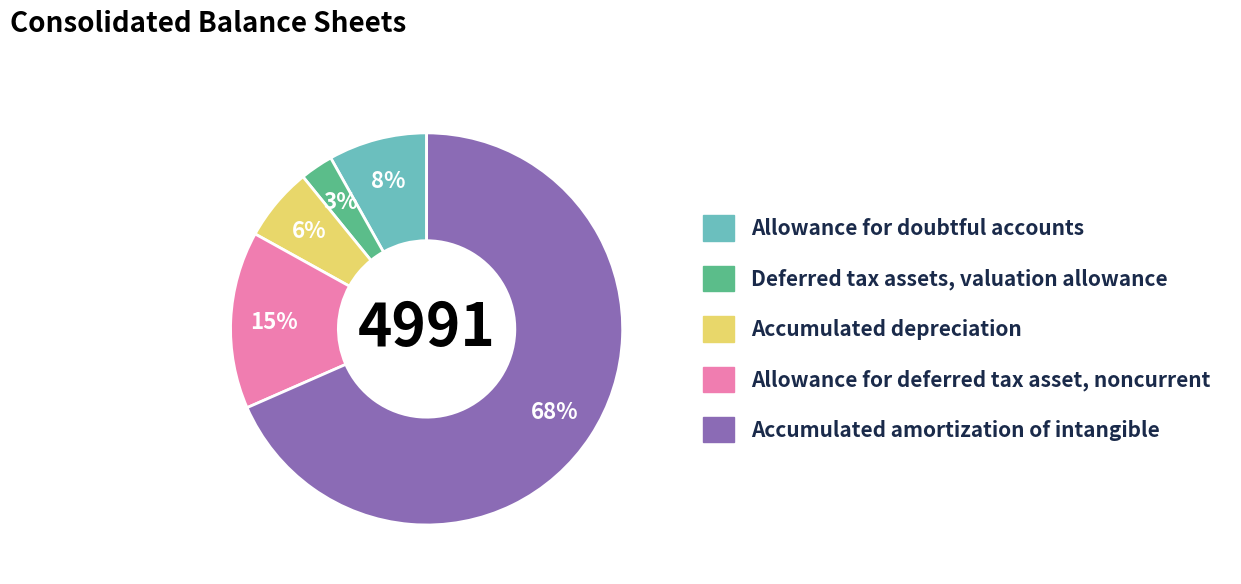

Is there a majority slice in this chart?

Yes